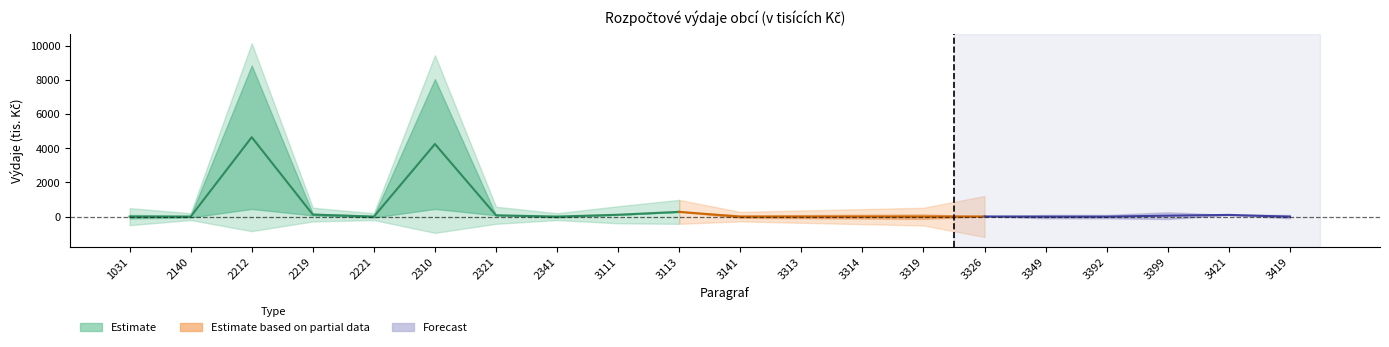

What is the label of the 11th point from the left?

3141